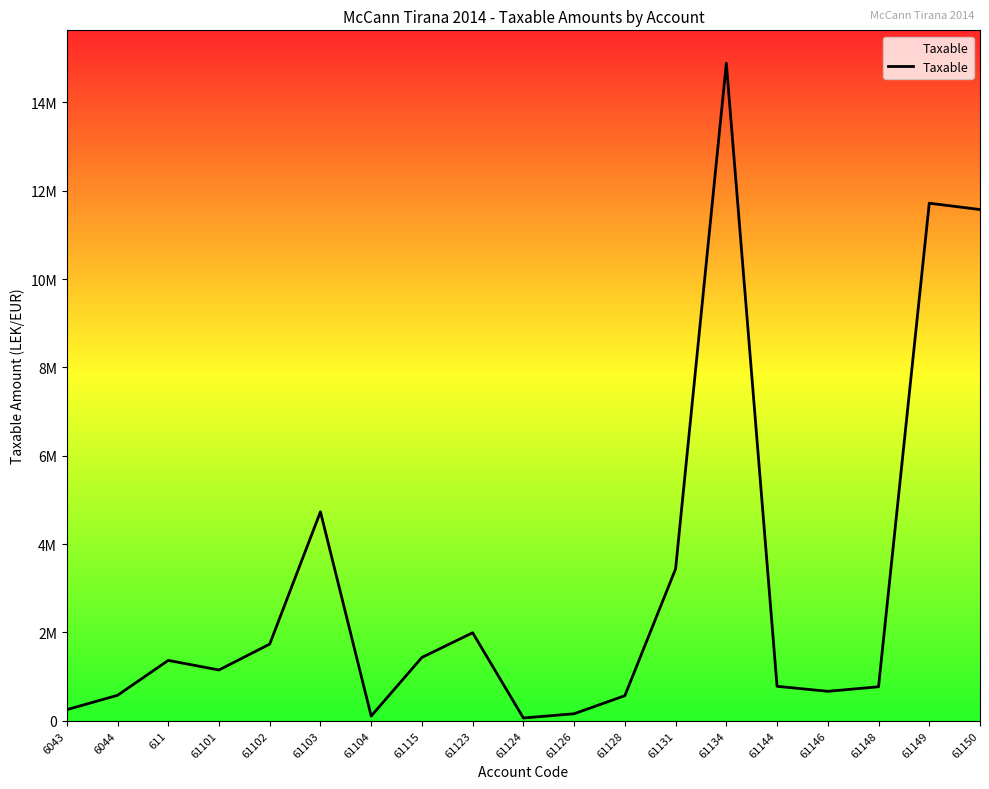

Reading right to left, list all the values displayed in this chart.

11574631.1	11717876.6	769080.9	666085.5	779642.1	14887859.8	3437988.5	567460.5	157990.0	61813.2	1991862.2	1433753.2	105900.0	4731146.9	1735151.5	1149043.7	1366068.5	575296.9	250227.1